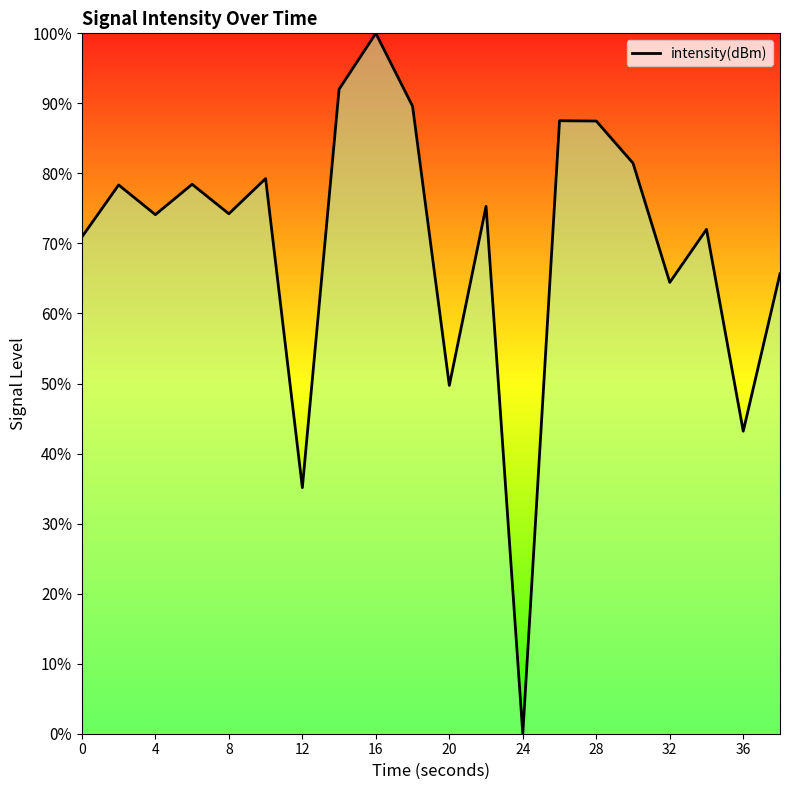

What is the greatest value displayed?

100.0